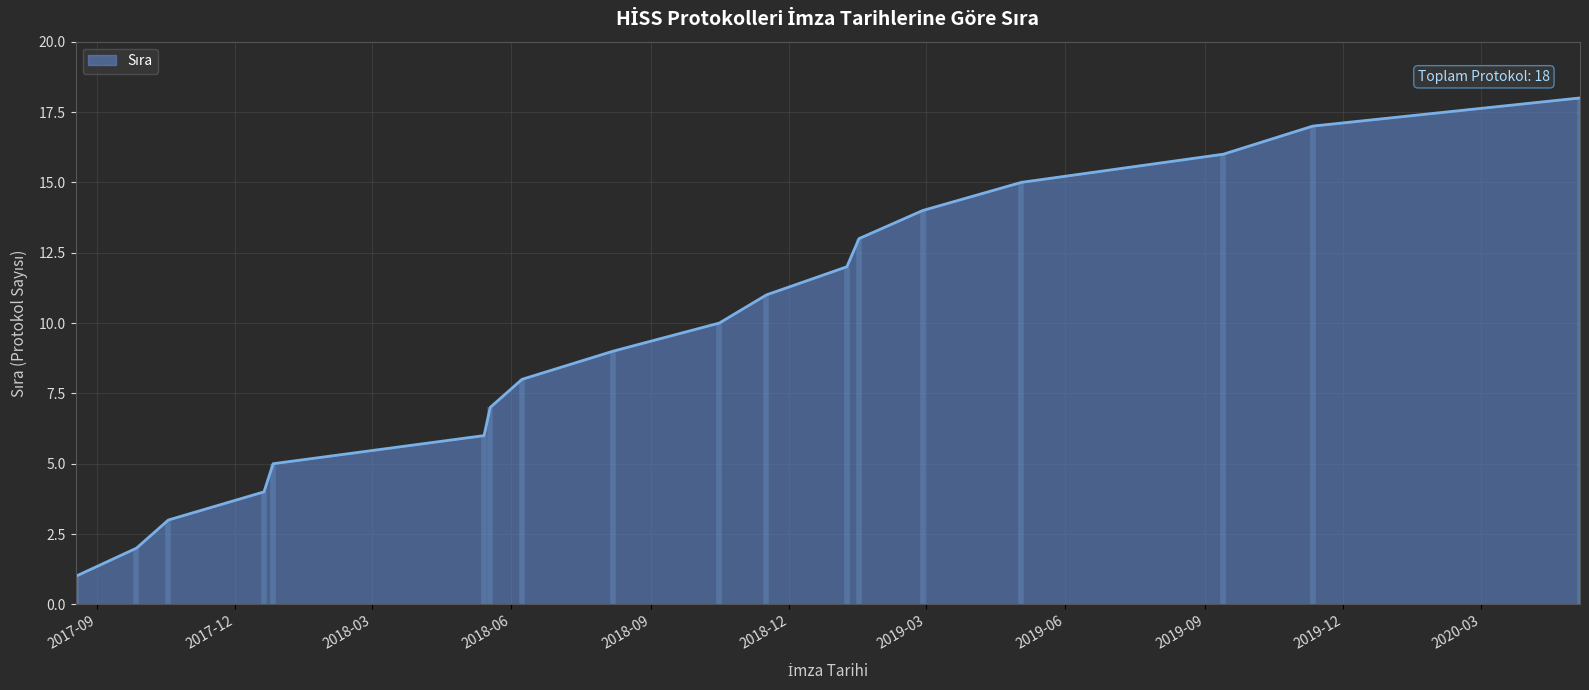

What is the label of the 12th point from the left?

2019-01-08